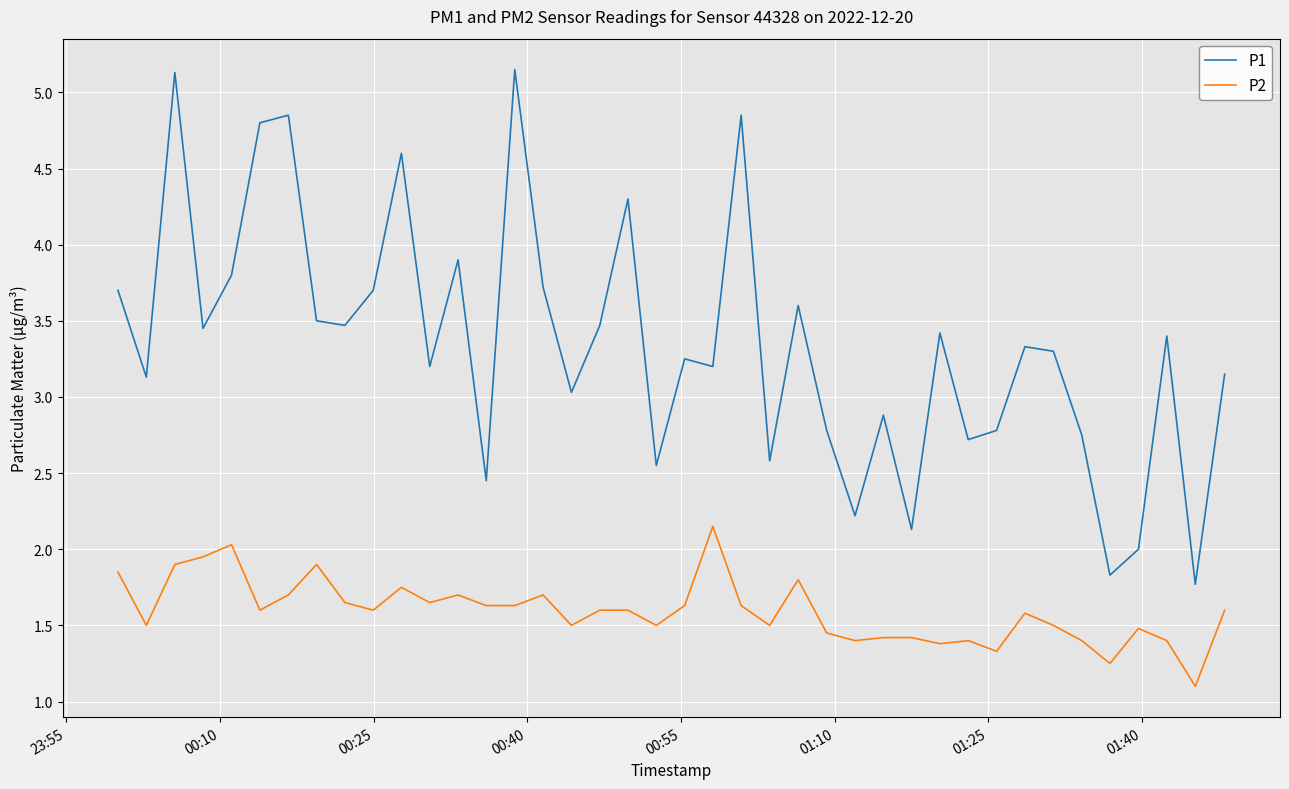

Which series has the largest total across all categories?

P1